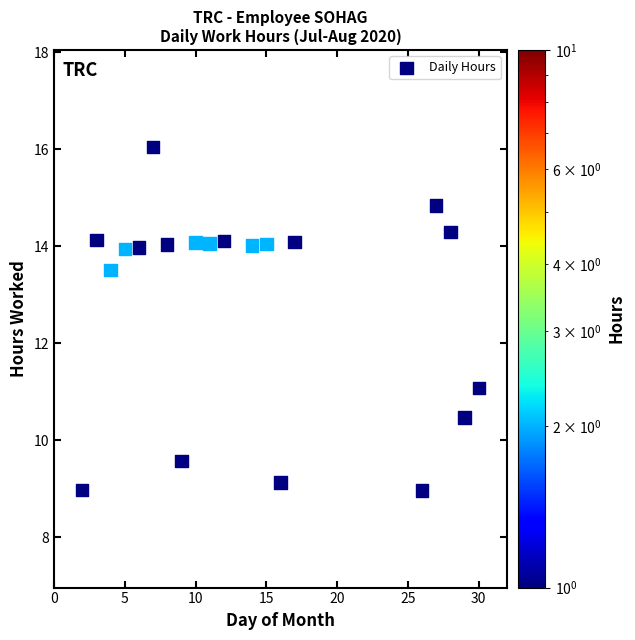

What Y value in the scatter plot is closest to 12?

11.1